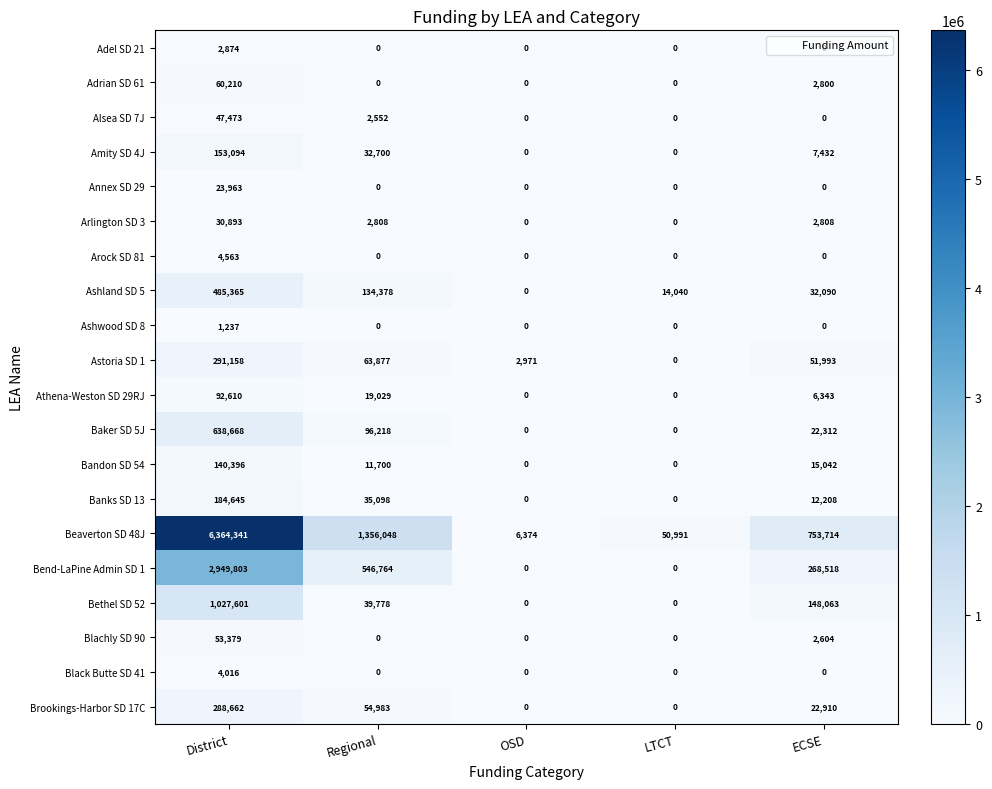

Which series has the widest spread of values?

Beaverton SD 48J